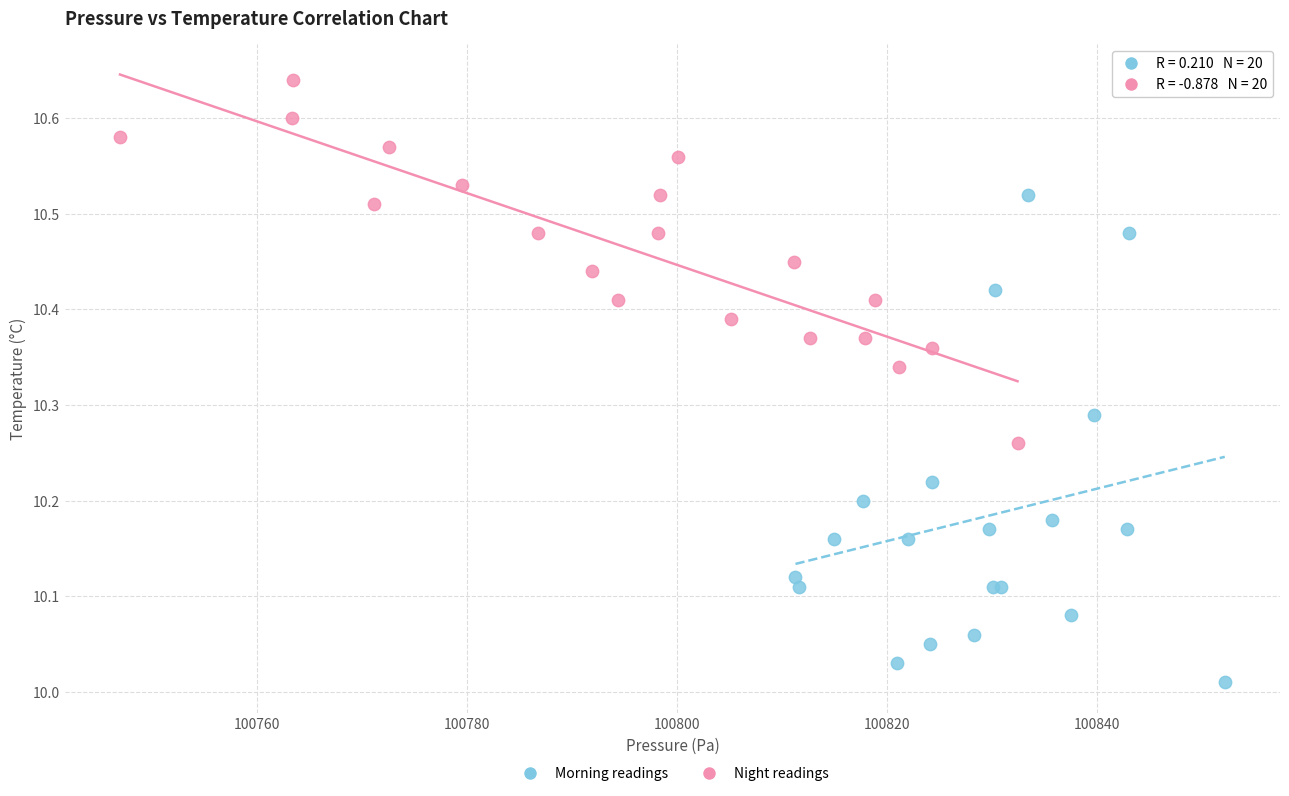

Which series reaches the minimum Y coordinate?

Morning readings